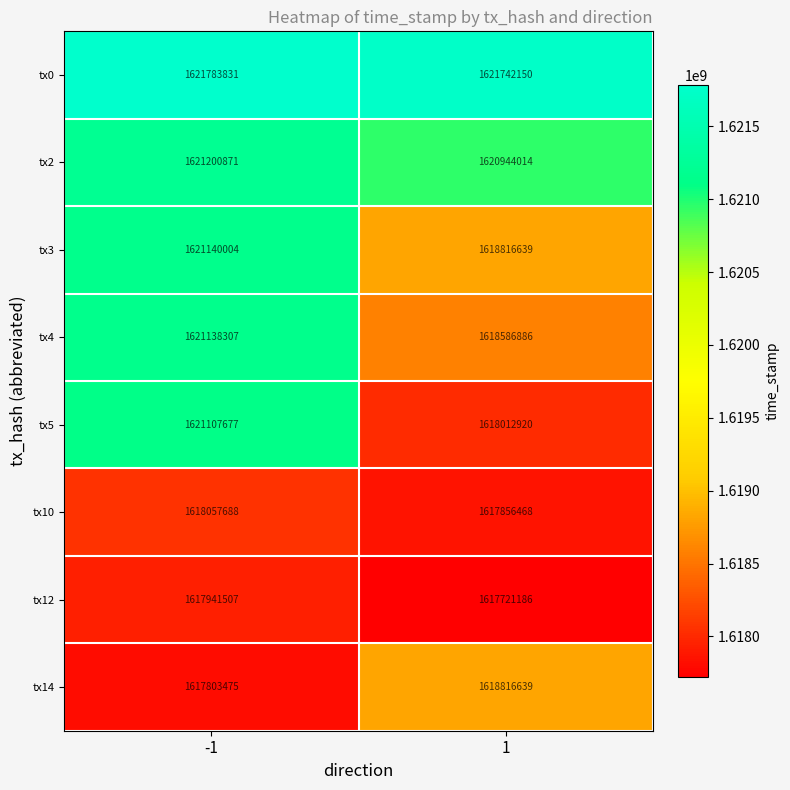

What is the maximum value shown in the chart?

1621783831